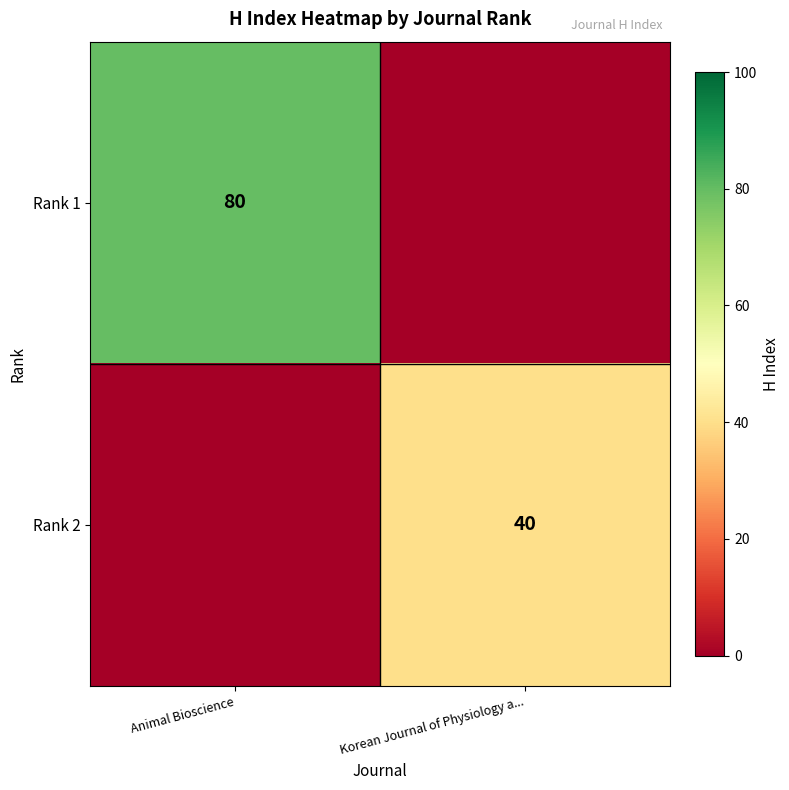

Is the value of Rank 2 at Korean Journal of Physiology a... greater than the value of Rank 1 at Animal Bioscience?

No